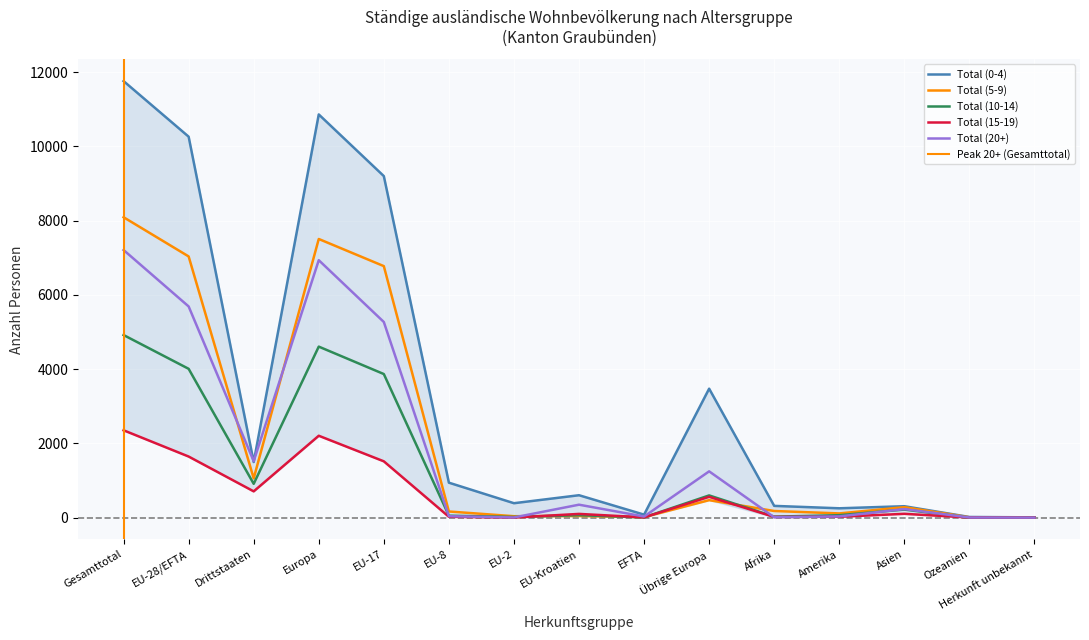

How many lines are shown in the chart?

5